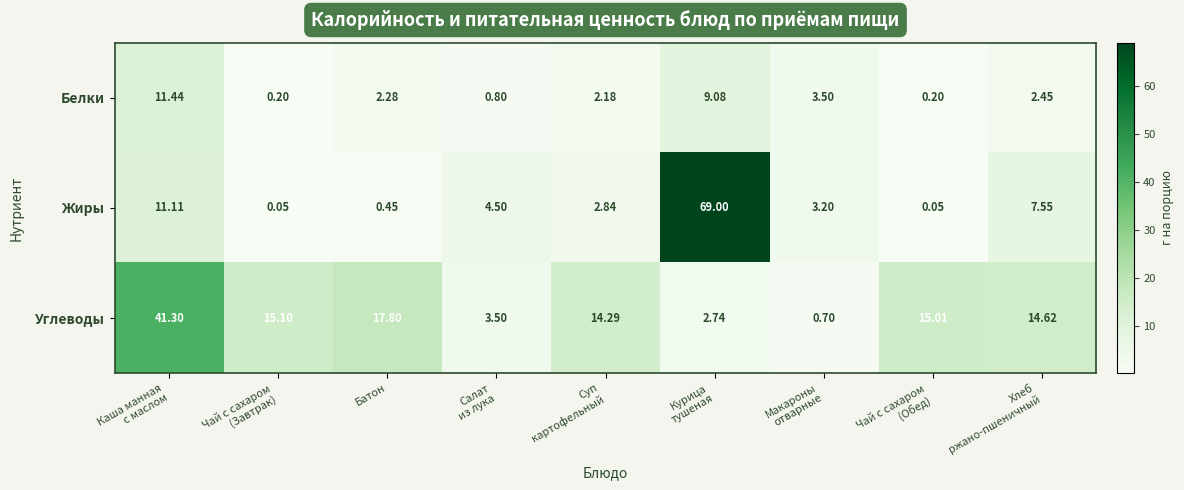

What is the total value across all series at Батон?

20.5